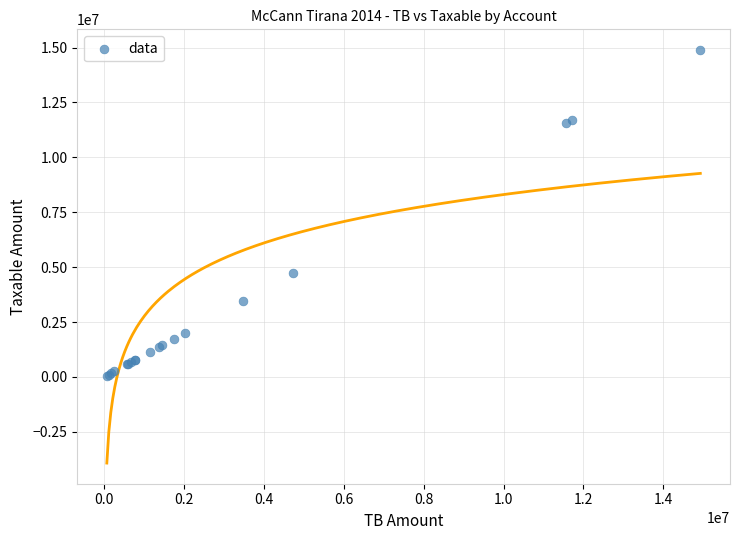

What Y value in the scatter plot is closest to 7474836?

4731146.9